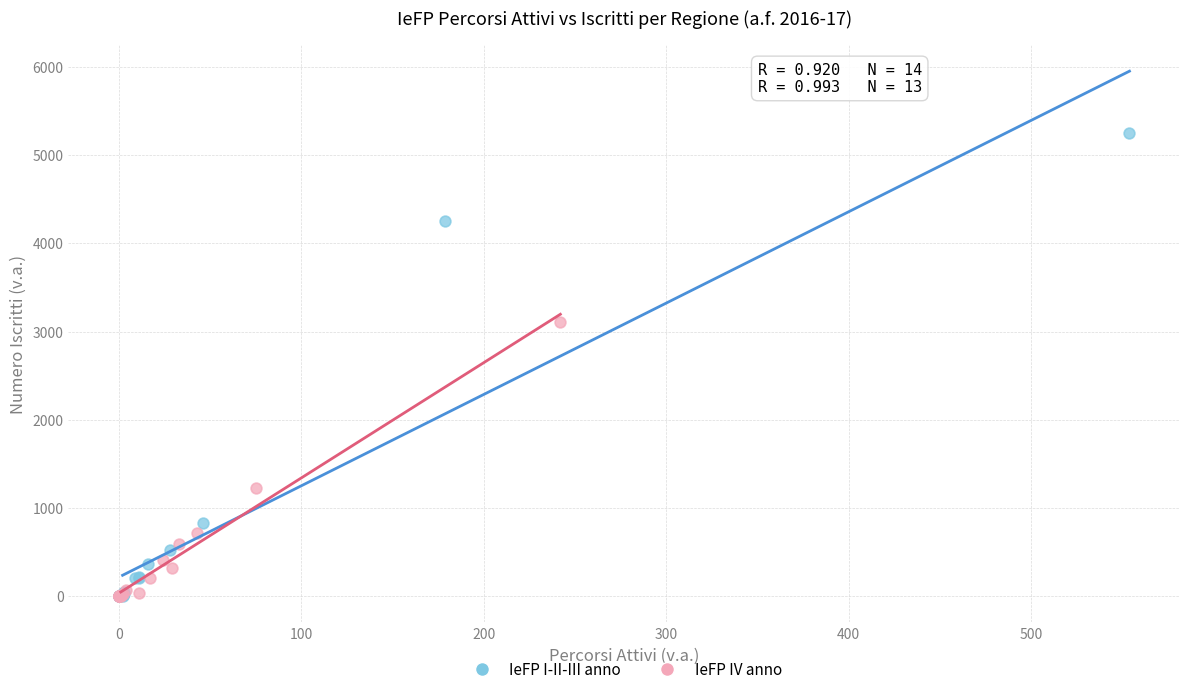

Which series reaches the maximum Y coordinate?

IeFP I-II-III anno